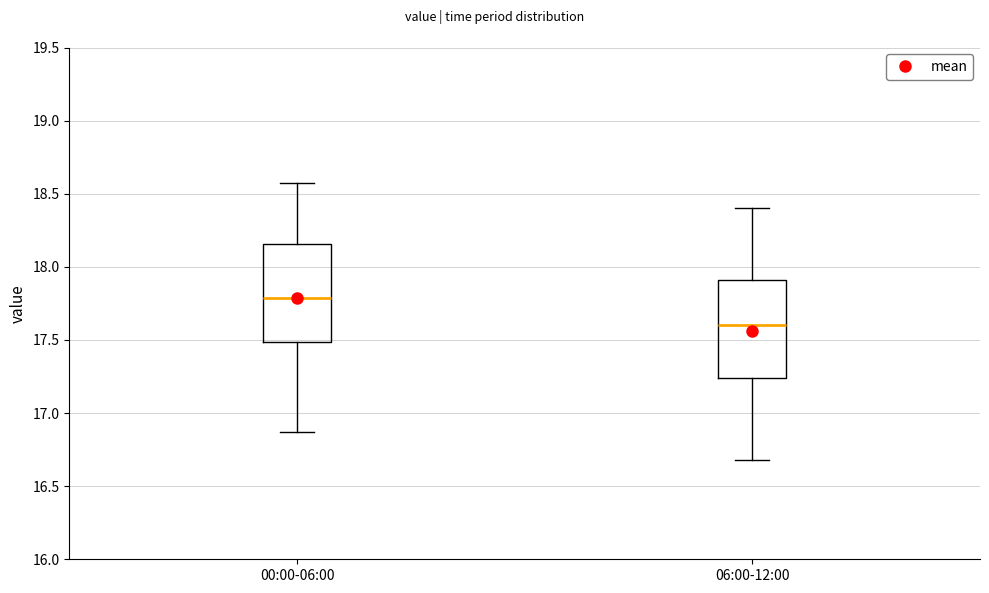

Reading left to right, transcribe this box plot: for each box, give where its median line is, the range the box spans, and where its two whiskers end, as read against the y-axis. The values are not printed on the chart, so give them approximately, as read against the axis.

00:00-06:00: median 17.80, box 17.50 to 18.15, whiskers 16.85 to 18.55
06:00-12:00: median 17.60, box 17.25 to 17.90, whiskers 16.70 to 18.40